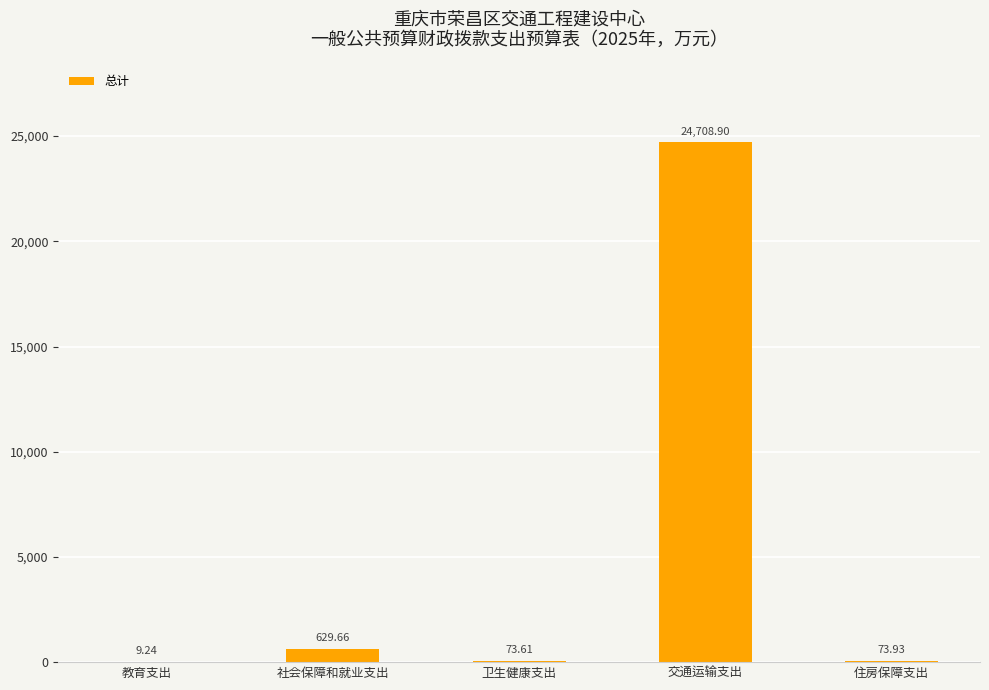

What is the sum of all values?

25495.3